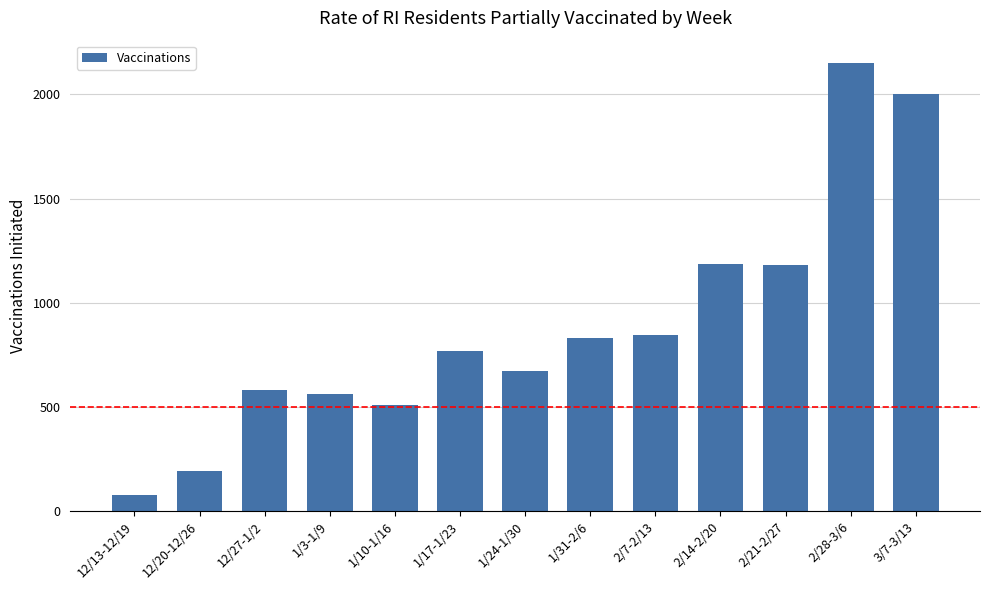

Between 1/31-2/6 and 12/20-12/26, which is larger?

1/31-2/6